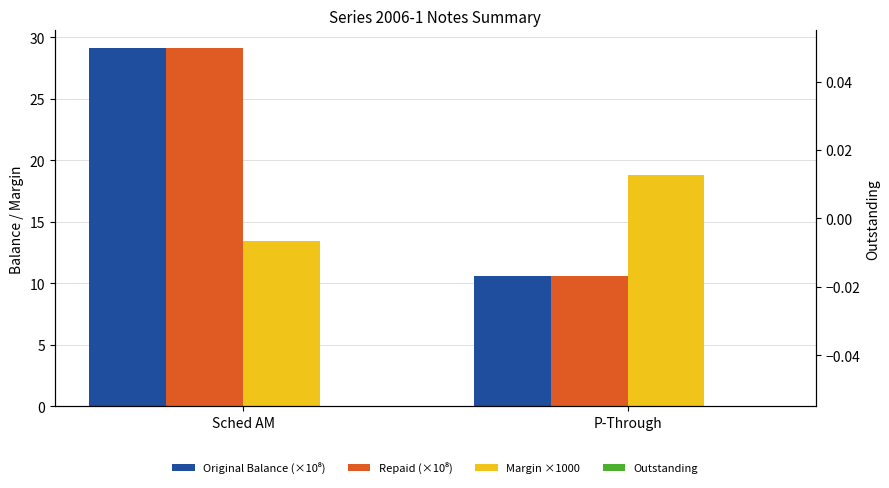

The value of Original Balance (×10⁸) at P-Through is 16.1. True or false?

False